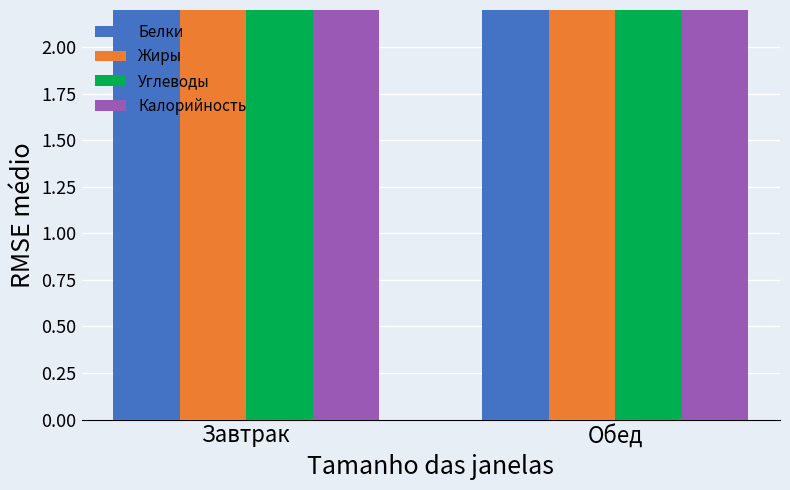

At how many categories does at least one series exceed 35?

1